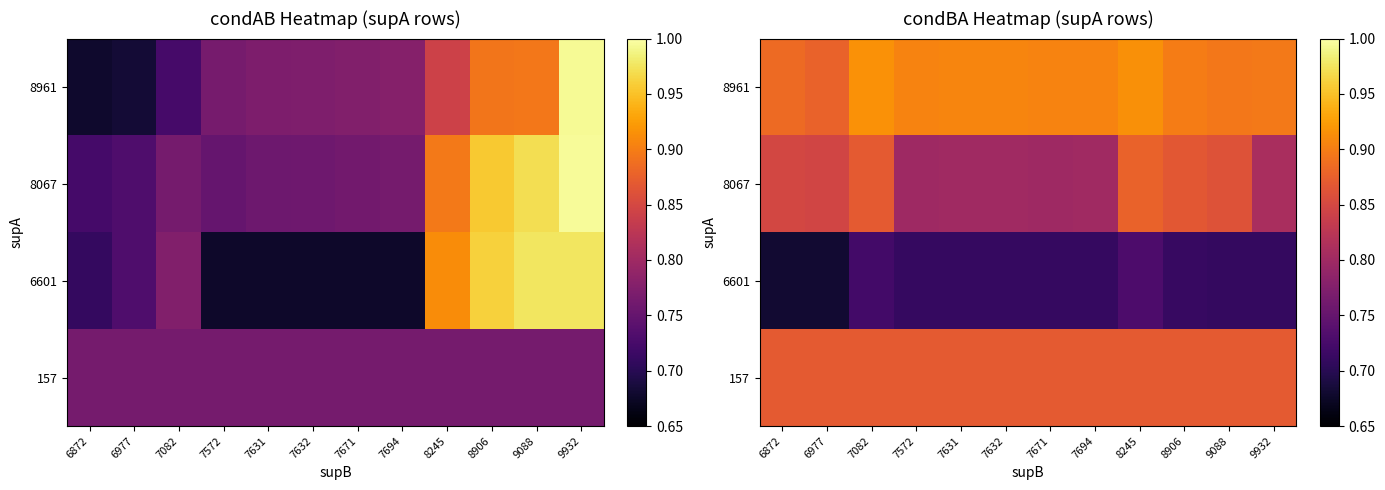

At which category is the sum across all series the highest?

8245